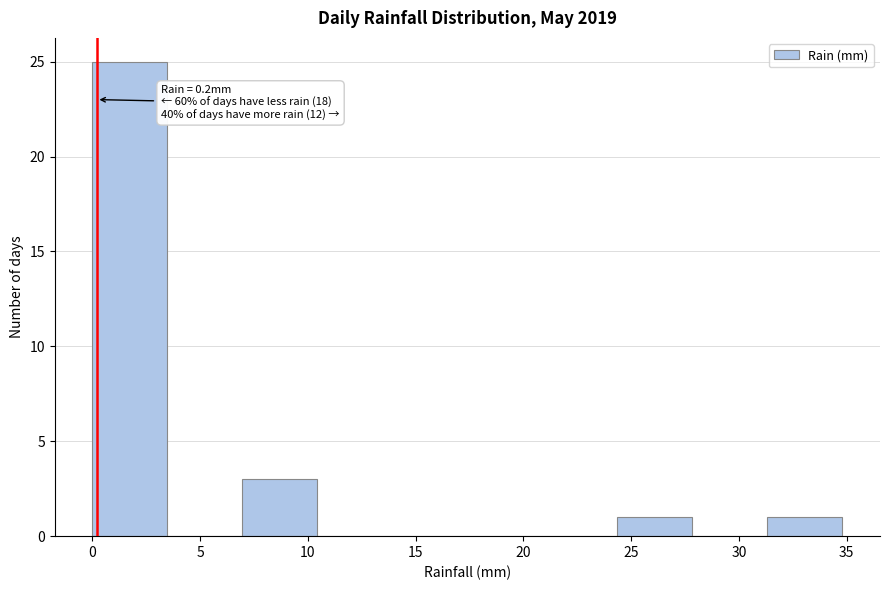

Which range on the x-axis has the tallest bar?

0.0 to 3.5